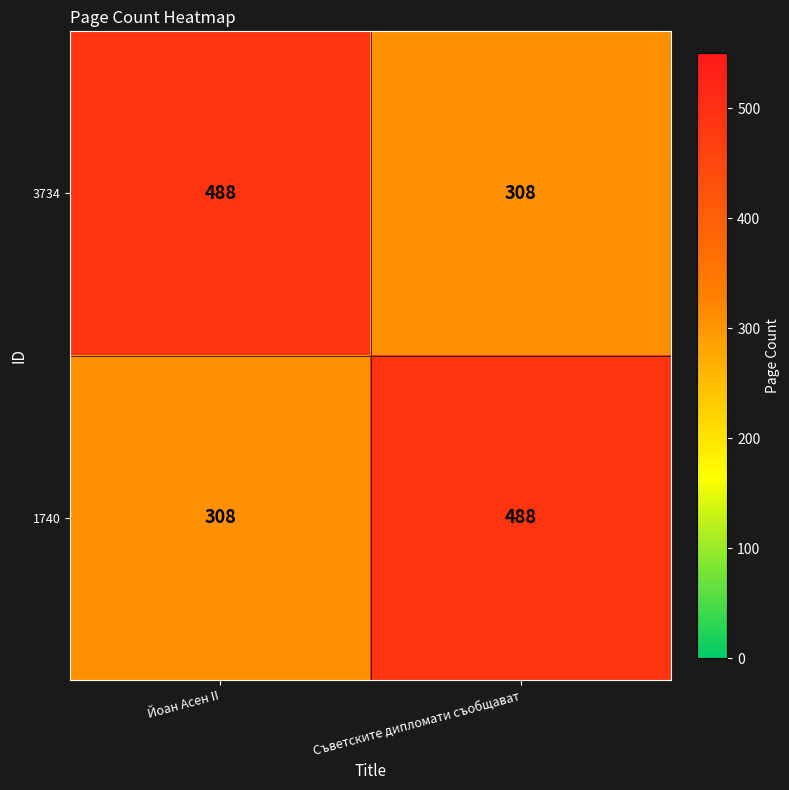

The 1740 series shows 533 at Йоан Асен II. True or false?

False